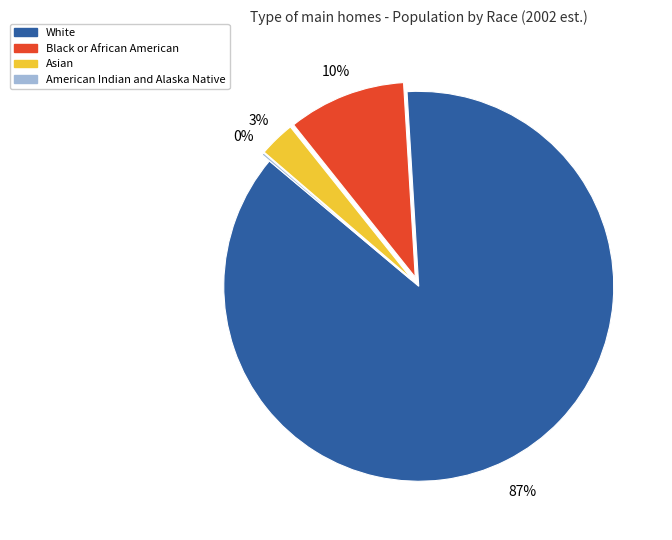

The White slice represents 87% of the pie. True or false?

True